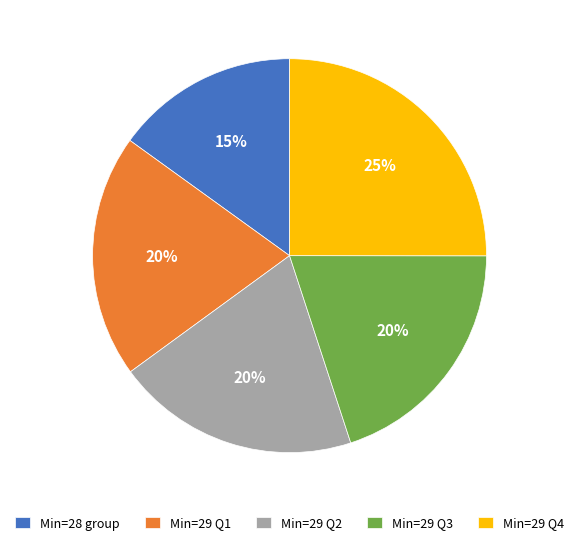

Combined, do Min=29 Q1 and Min=28 group account for over 50%?

No